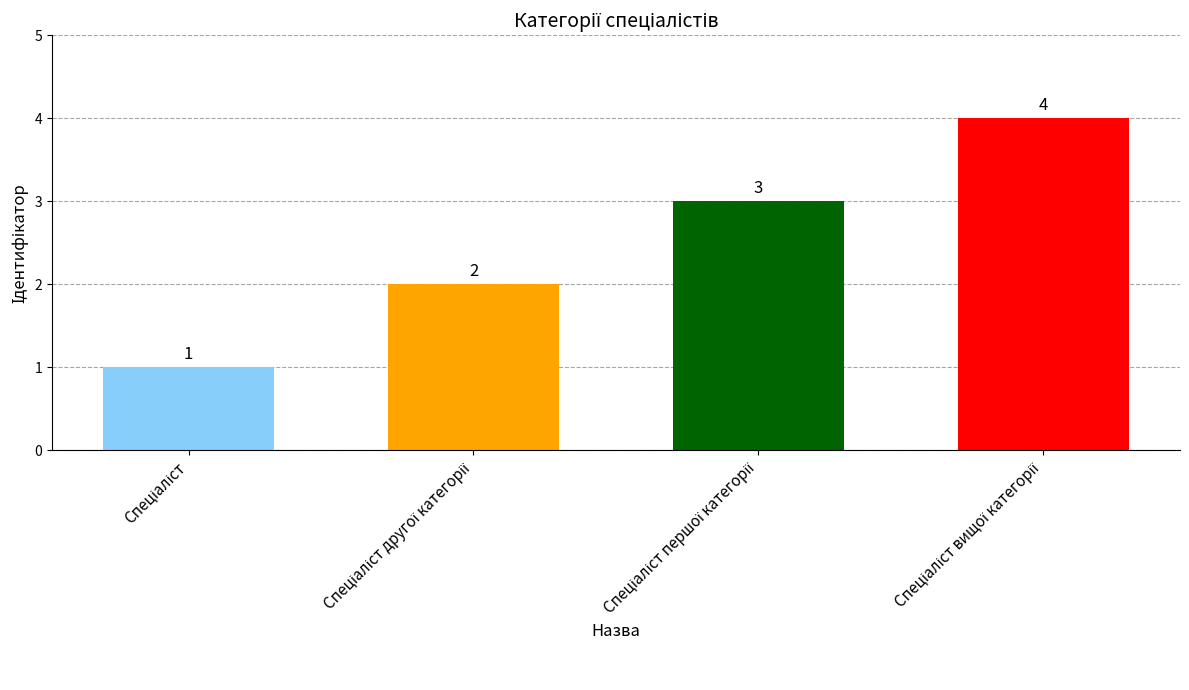

What is the sum of all values?

10